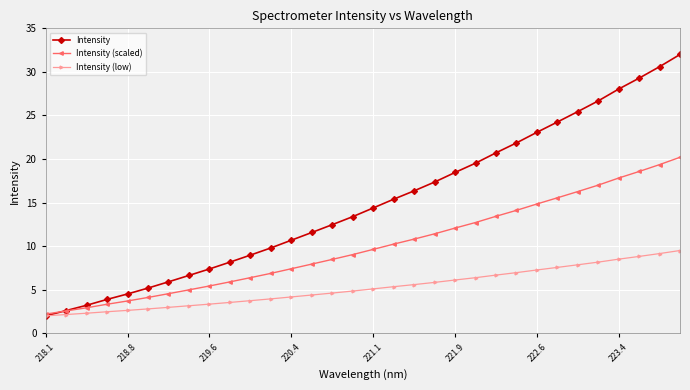

What is the value of the Intensity (low) point at the 20th from the left?

5.8